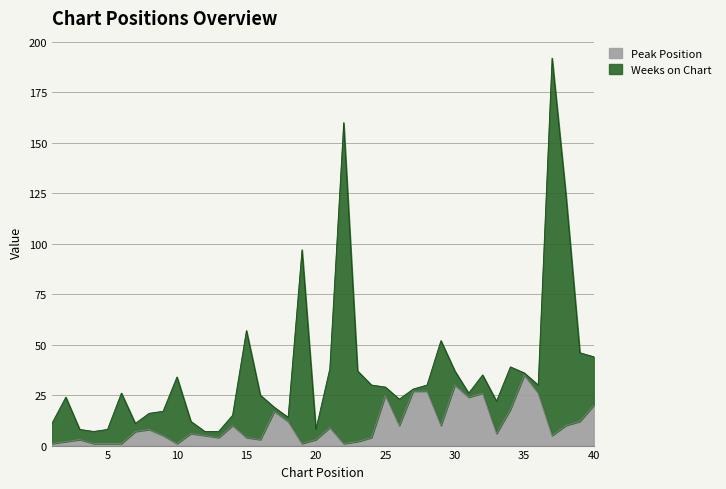

Rank the categories by value from lowest to highest.

1, 4, 5, 6, 10, 19, 22, 2, 23, 3, 16, 20, 13, 15, 24, 9, 12, 37, 11, 33, 7, 8, 21, 14, 26, 29, 38, 18, 39, 17, 34, 40, 31, 25, 32, 36, 27, 28, 30, 35